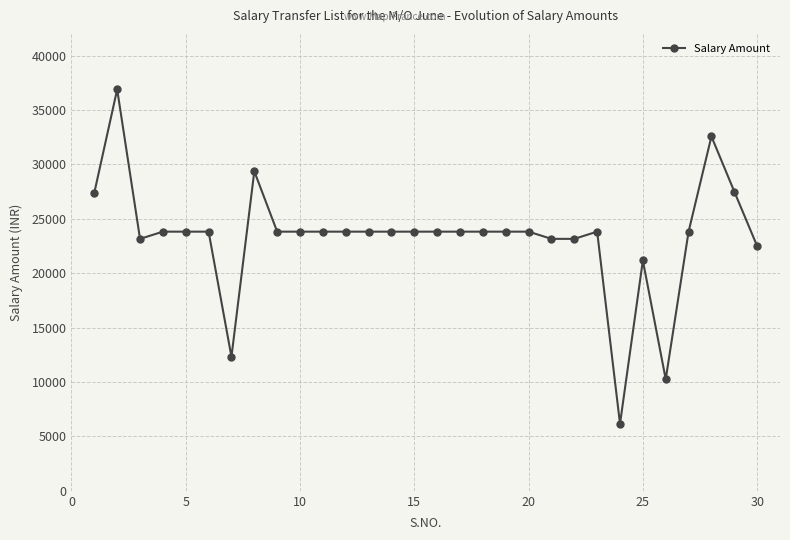

True or false: the data has more than 1 interior local peaks.

True